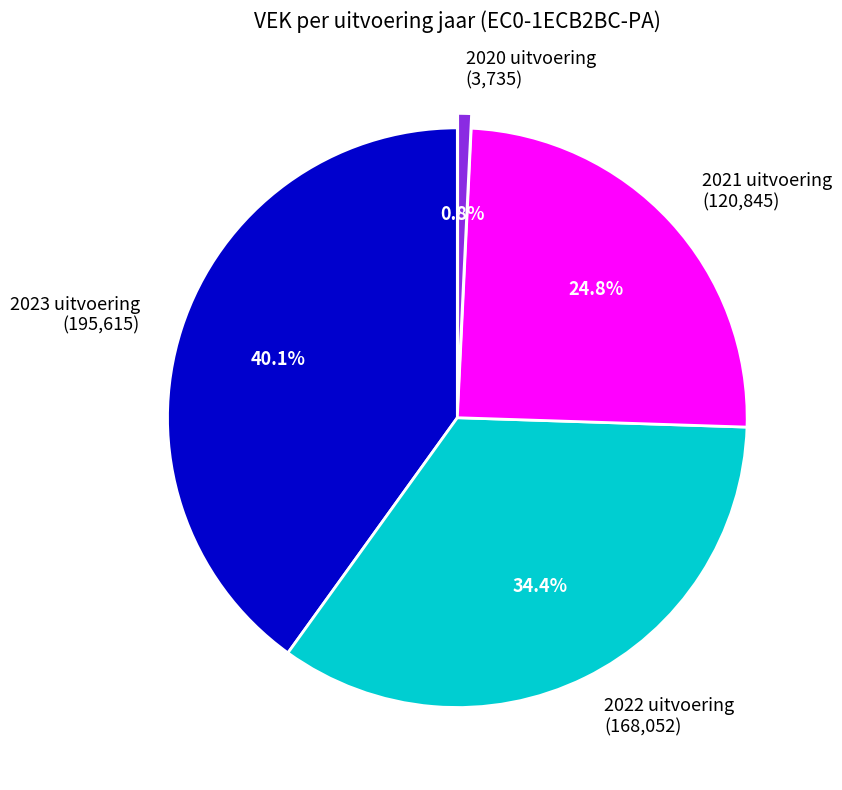

To the nearest percent, what is the difference between the 2022 uitvoering and 2020 uitvoering slice percentages?

34%